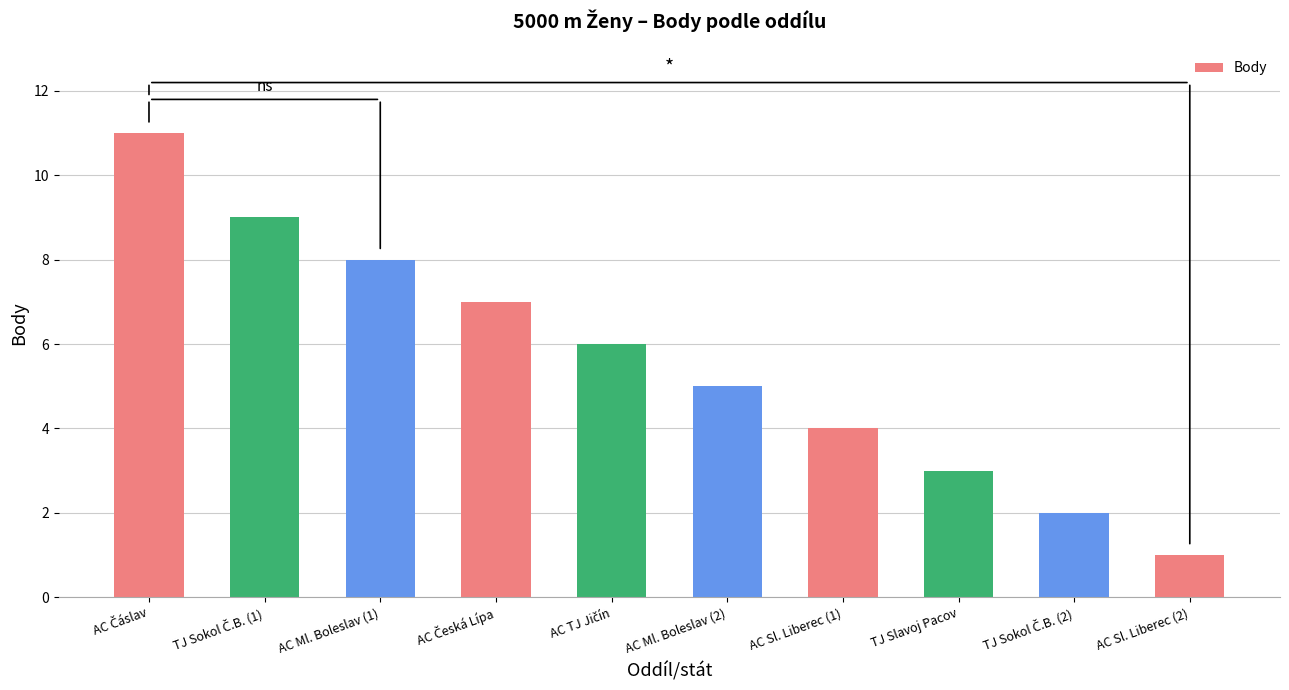

Reading left to right, transcribe all the data shown in this chart.

11	9	8	7	6	5	4	3	2	1